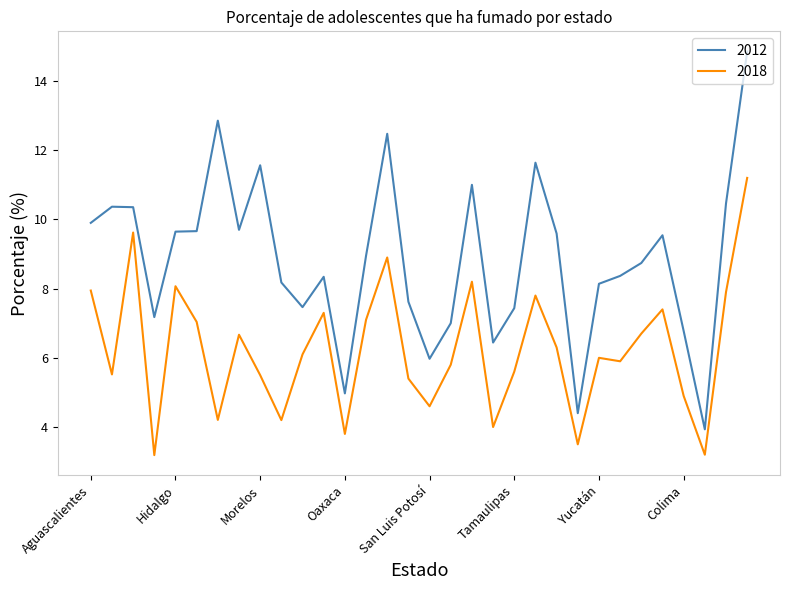

Which series has the largest total across all categories?

2012